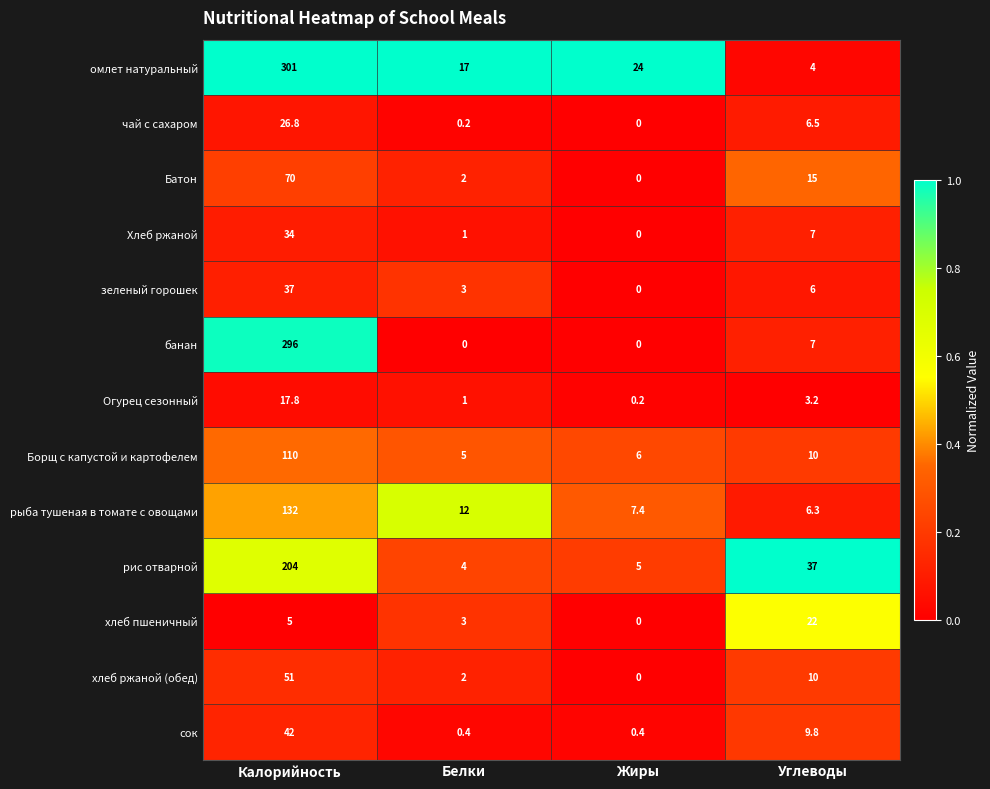

At how many categories does at least one series exceed 0?

4